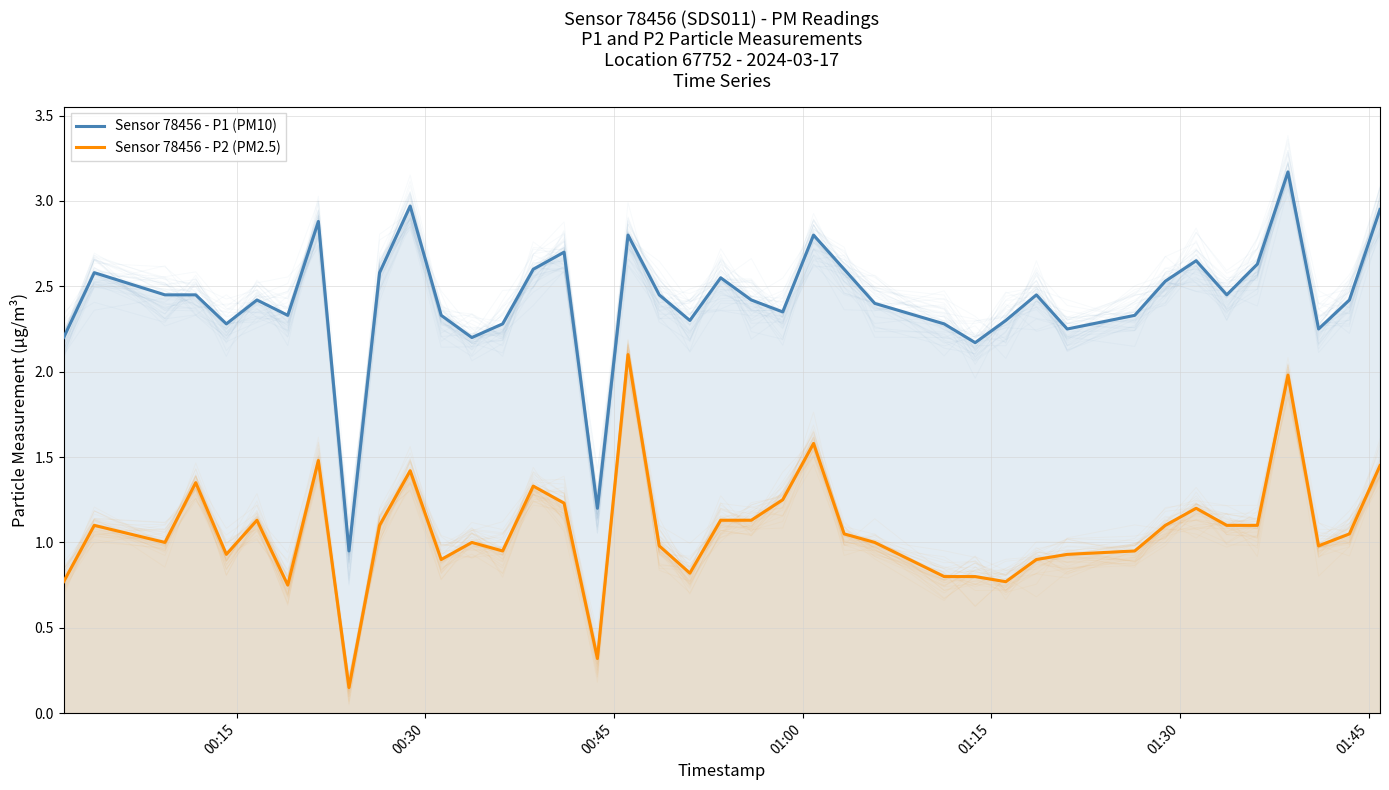

True or false: Sensor 78456 - P2 (PM2.5) and Sensor 78456 - P1 (PM10) cross at least once.

False